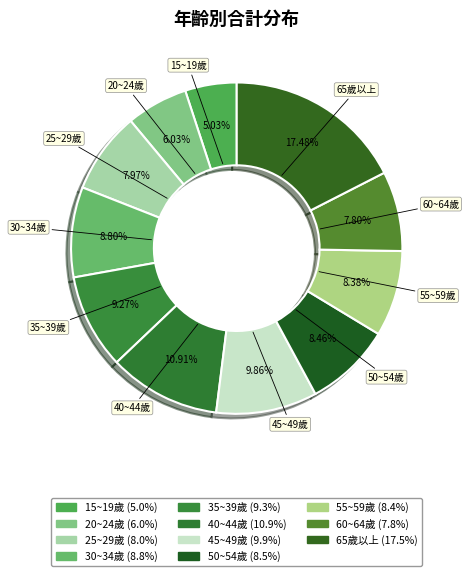

How many slices are in this pie chart?

11